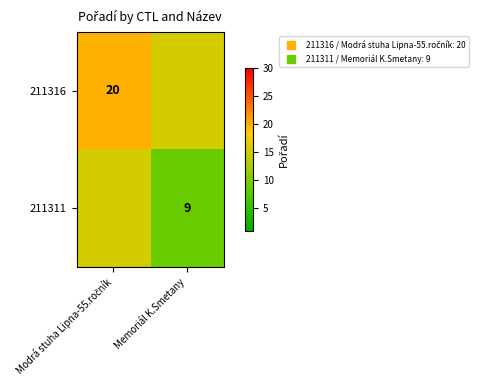

Is it true that 211316 equals 15.5 at Memoriál K.Smetany?

True